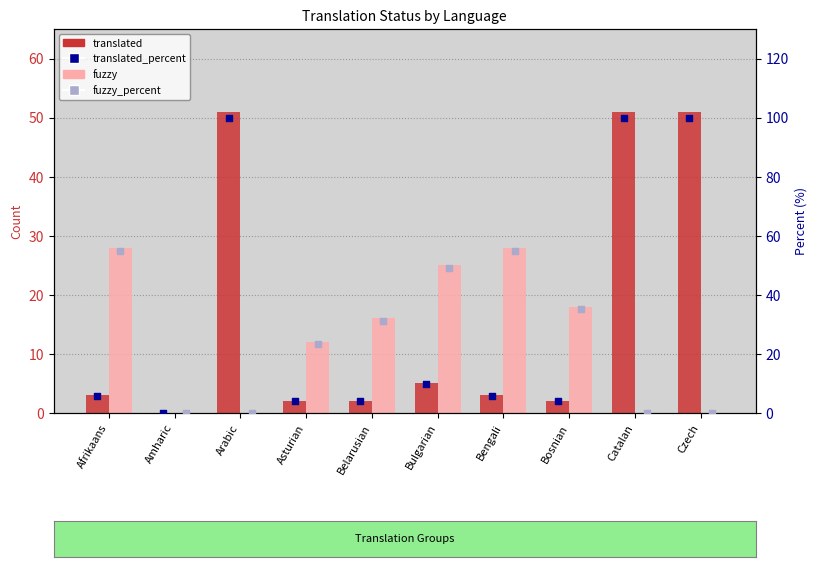

What are all the series names shown in the legend?

translated, fuzzy, translated_percent, fuzzy_percent